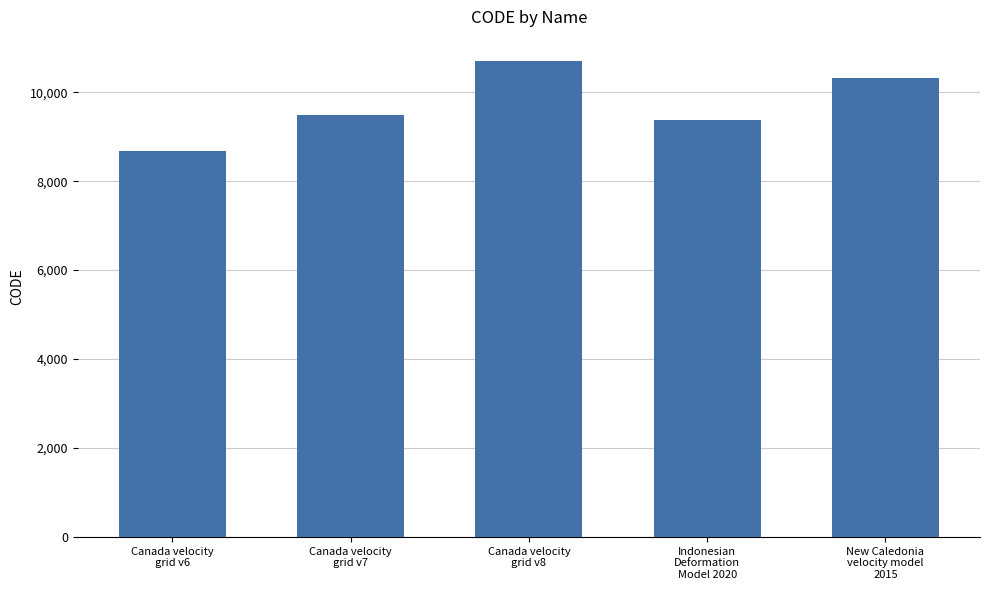

Between Canada velocity
grid v8 and New Caledonia
velocity model
2015, which is larger?

Canada velocity
grid v8